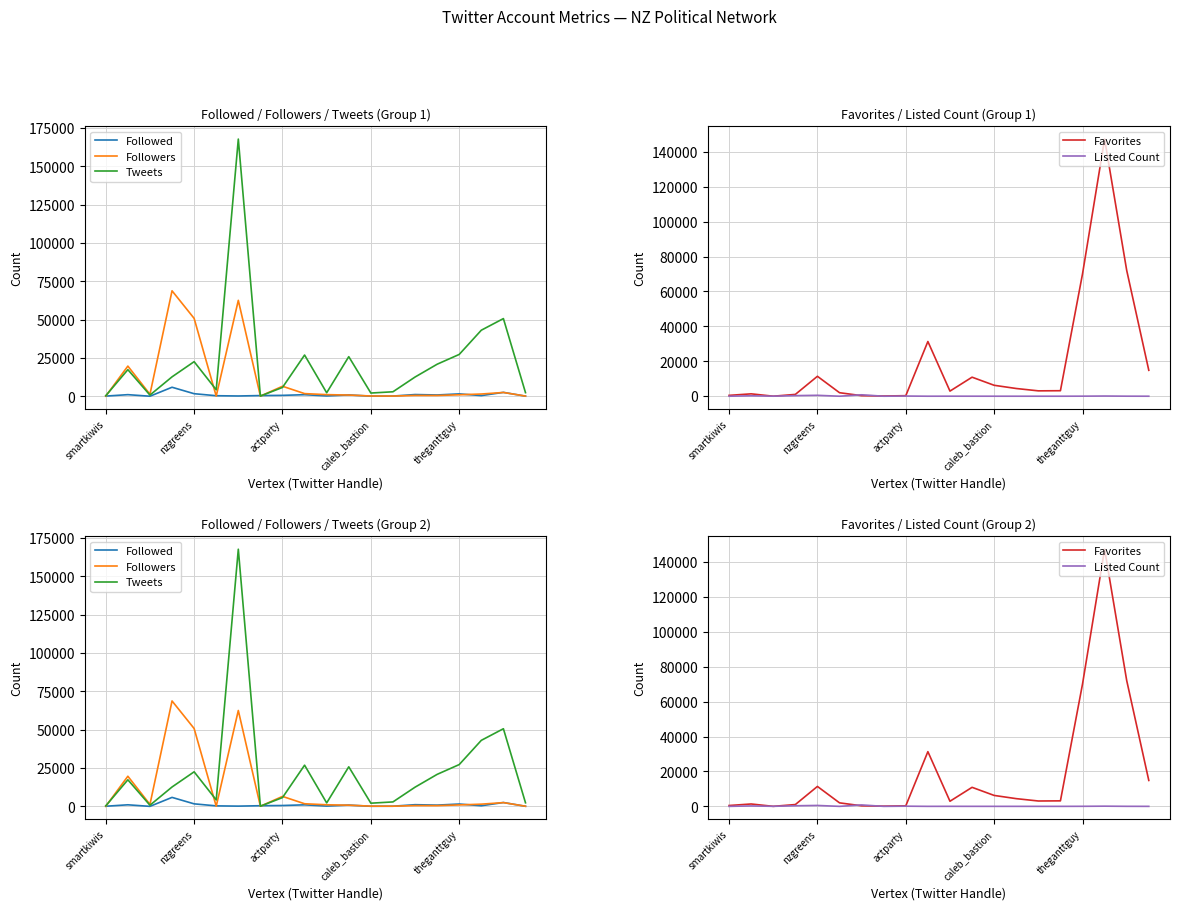

What is the greatest value displayed?

167727